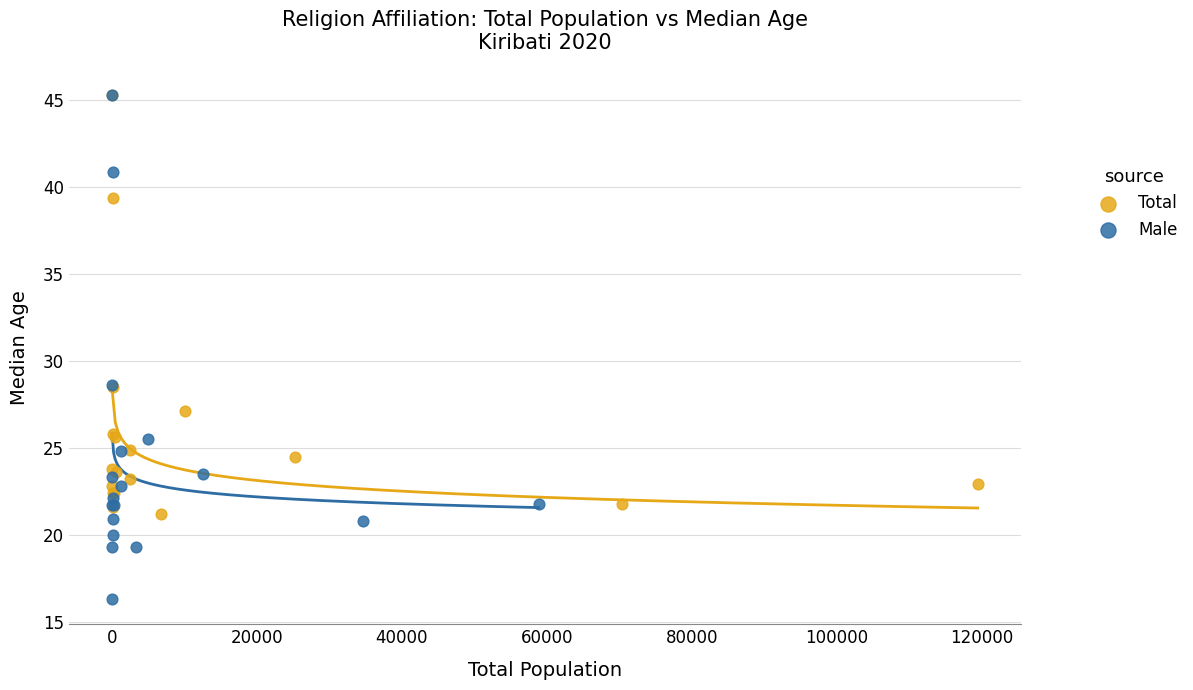

Which series contains the lowest Y value?

Male